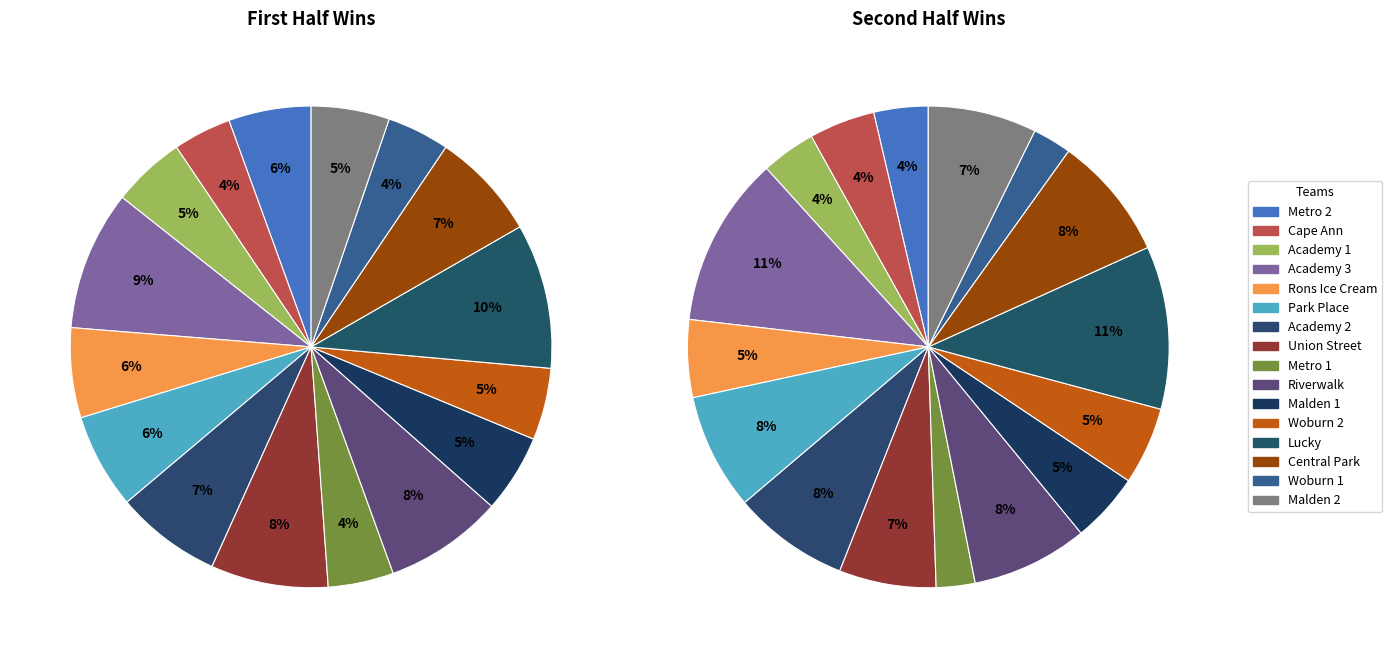

Does any single category account for the majority?

No